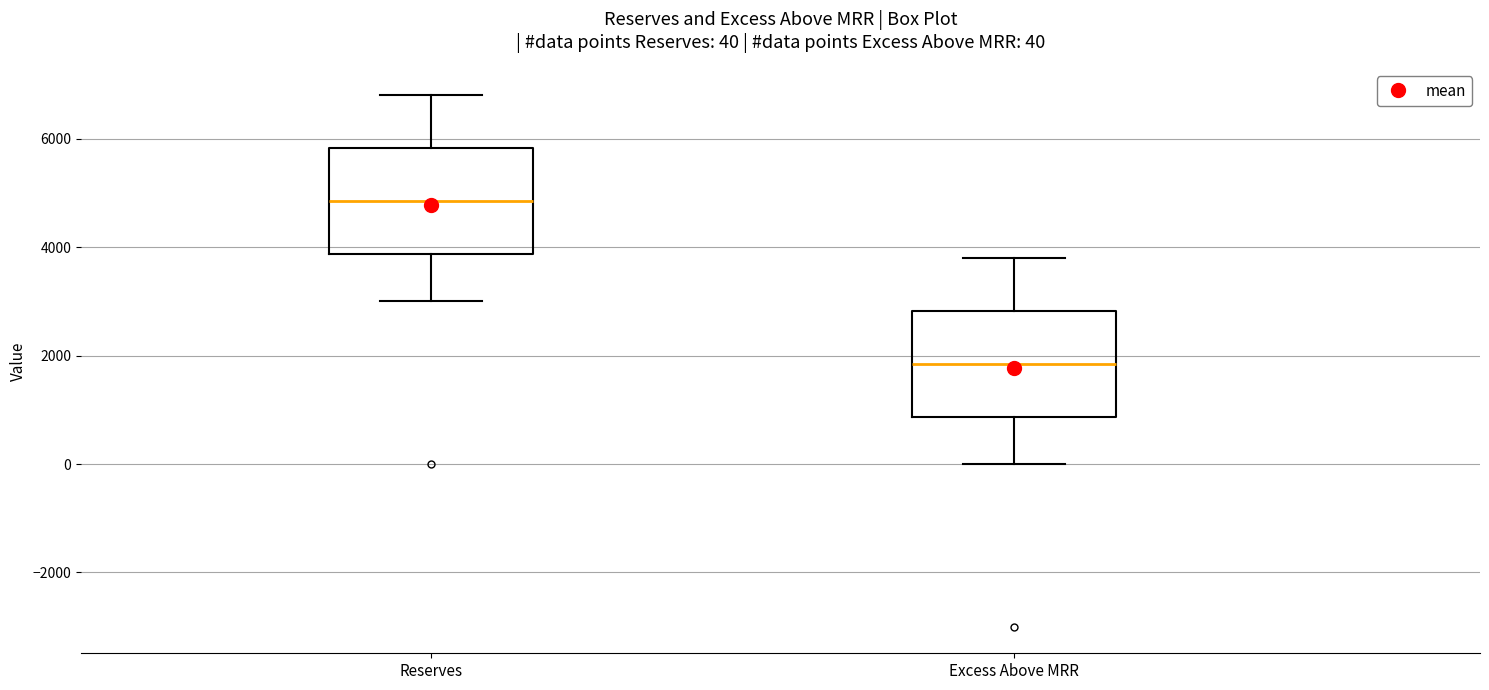

Which box has the highest median line?

Reserves